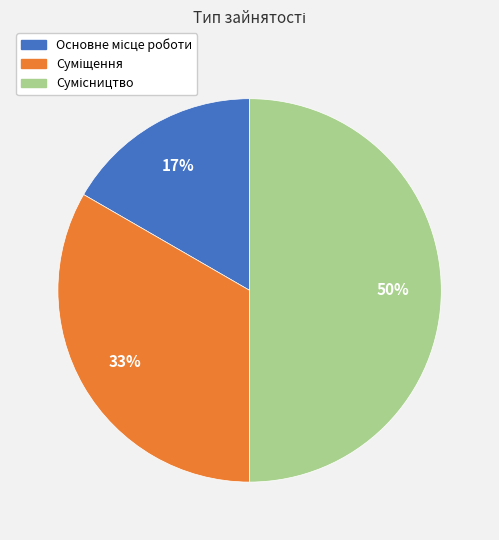

To the nearest percent, what is the average slice percentage?

33%